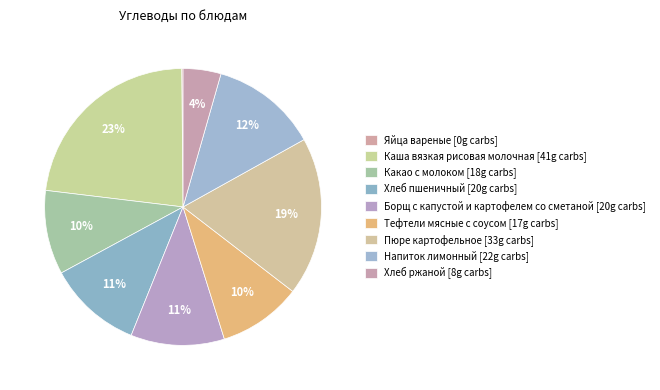

Is it true that Яйца вареные is 0% of the pie?

True